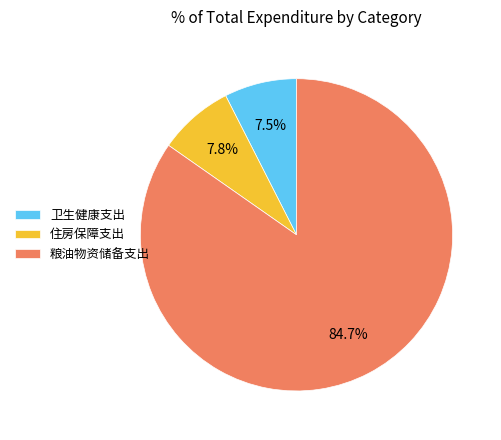

What is the largest slice in the pie chart?

粮油物资储备支出